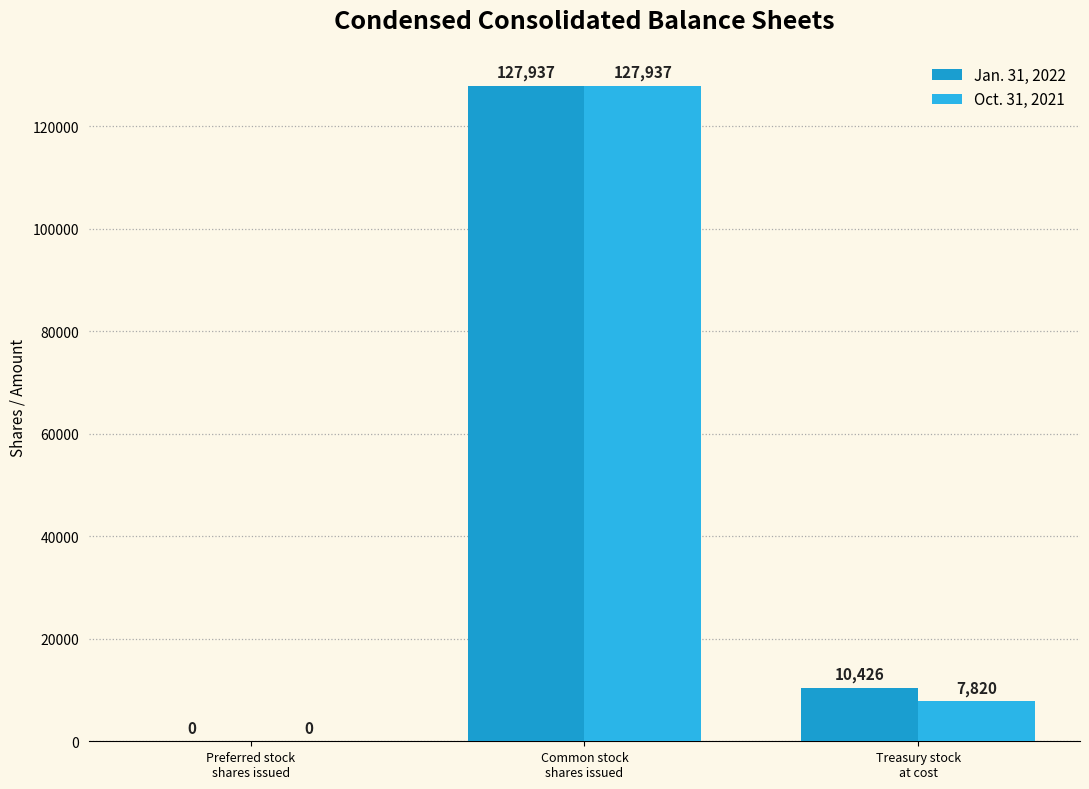

True or false: Oct. 31, 2021 has a value of 226859 at Common stock
shares issued.

False